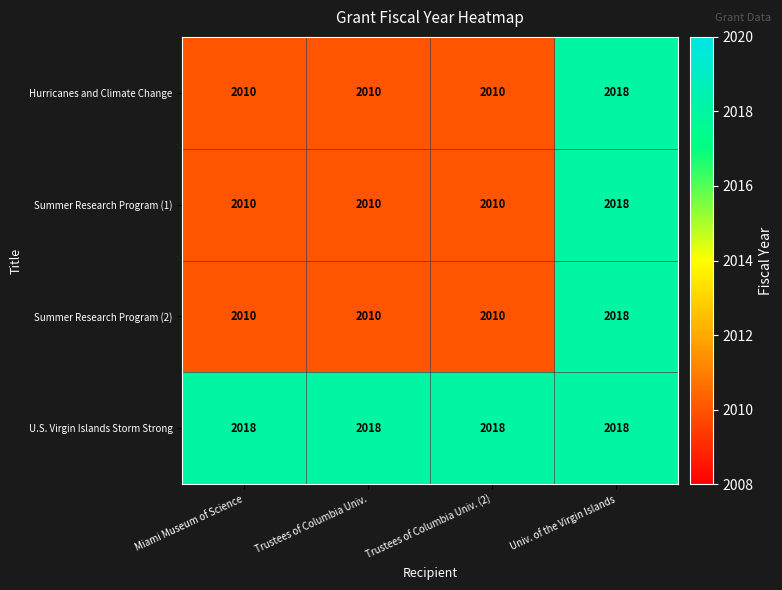

The Summer Research Program (1) series shows 2010 at Trustees of Columbia Univ. (2). True or false?

True